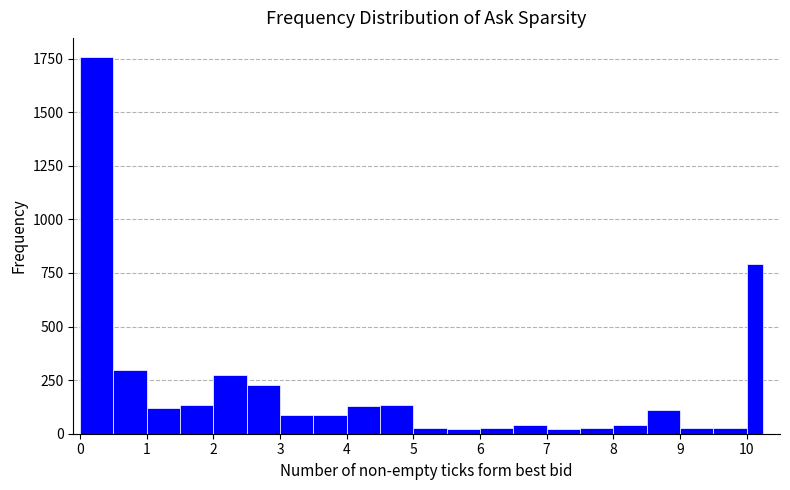

Read against the x-axis, roughly where is the centre of the tallest bar?

0.3